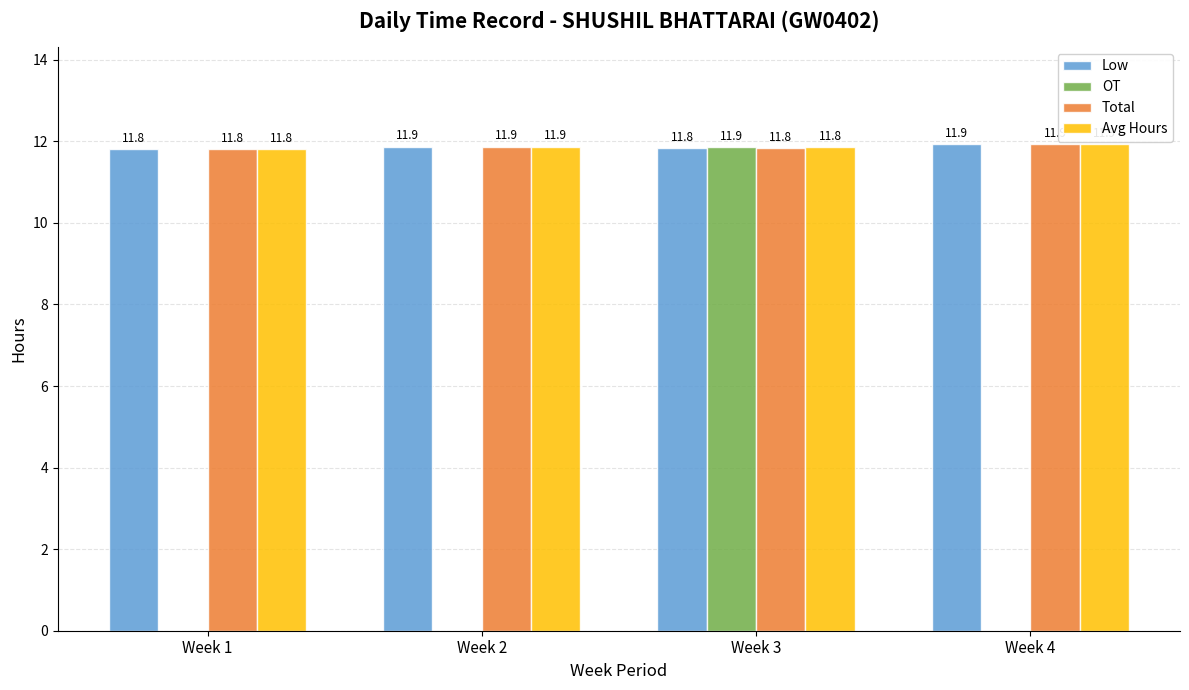

Between Week 2 and Week 3, which series saw the biggest shift?

OT